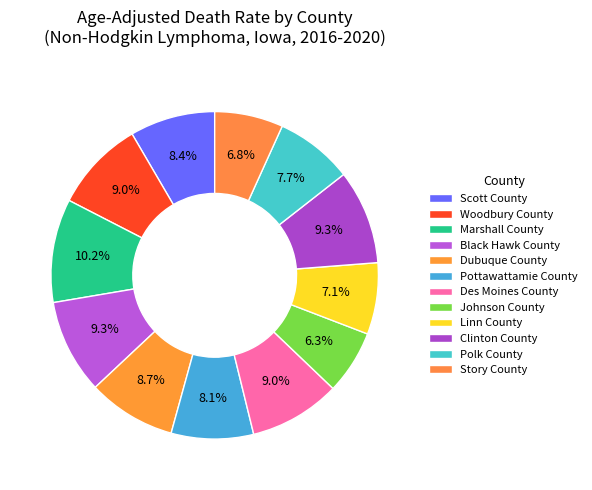

Does Linn County represent more than half of the total?

No